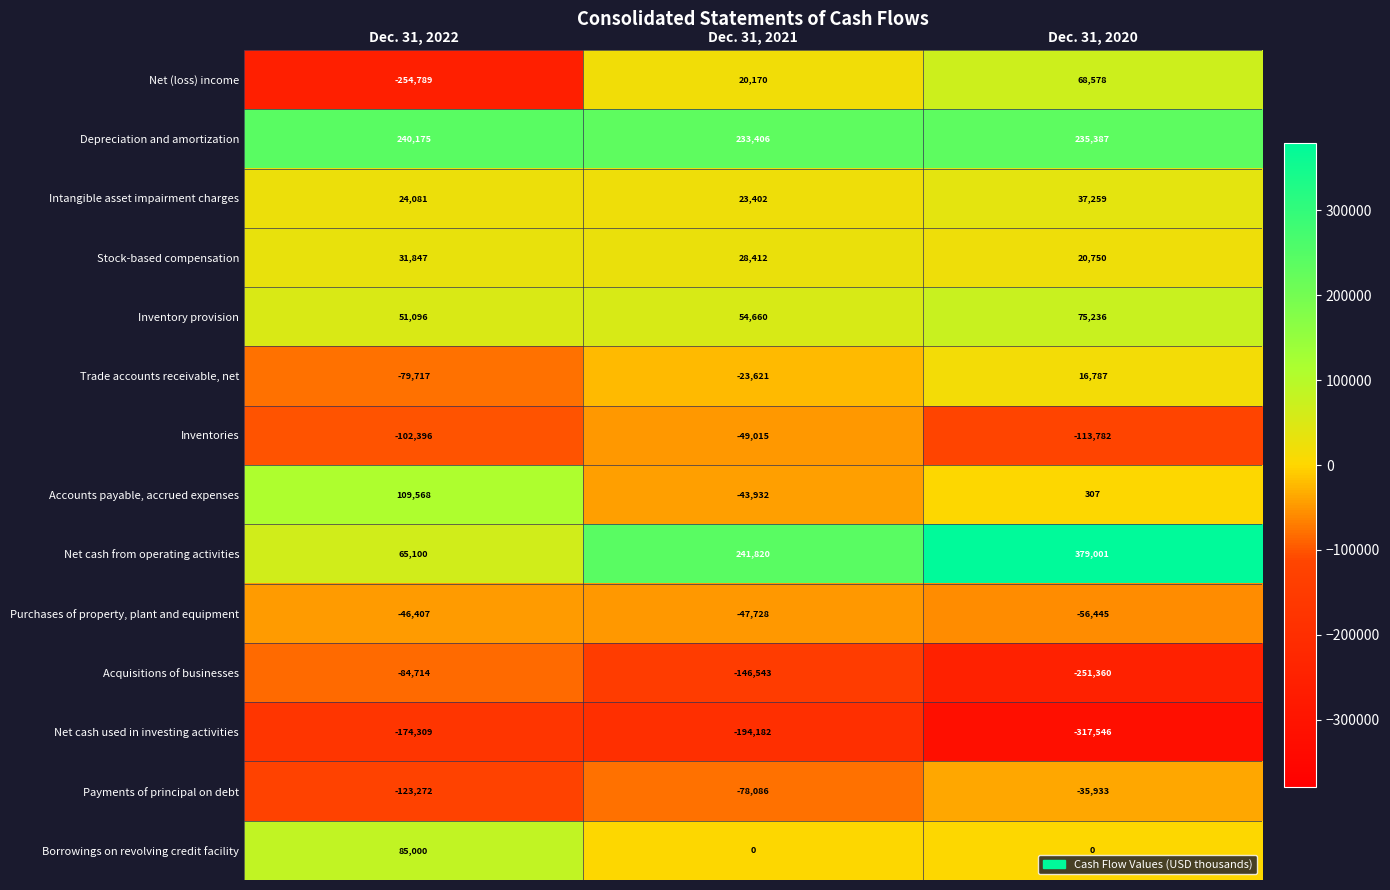

At Dec. 31, 2020, list the series in order from smallest to largest.

Net cash used in investing activities, Acquisitions of businesses, Inventories, Purchases of property, plant and equipment, Payments of principal on debt, Borrowings on revolving credit facility, Accounts payable, accrued expenses, Trade accounts receivable, net, Stock-based compensation, Intangible asset impairment charges, Net (loss) income, Inventory provision, Depreciation and amortization, Net cash from operating activities